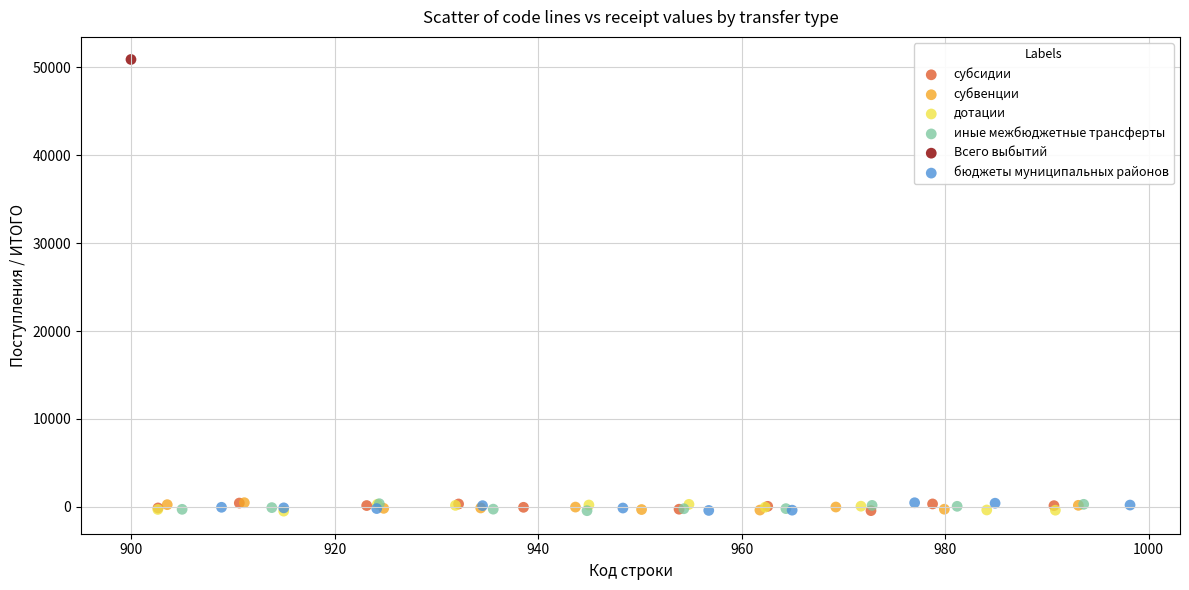

What are all the series names shown in the legend?

субсидии, субвенции, дотации, иные межбюджетные трансферты, Всего выбытий, бюджеты муниципальных районов